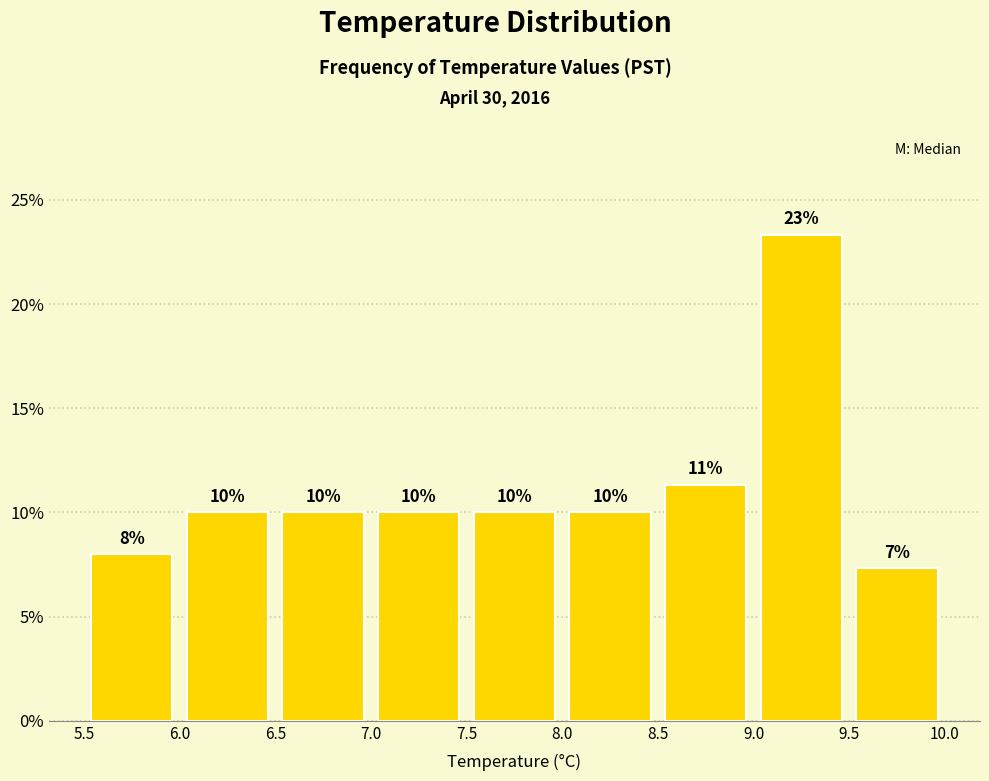

Which range on the x-axis has the tallest bar?

9.0 to 9.5